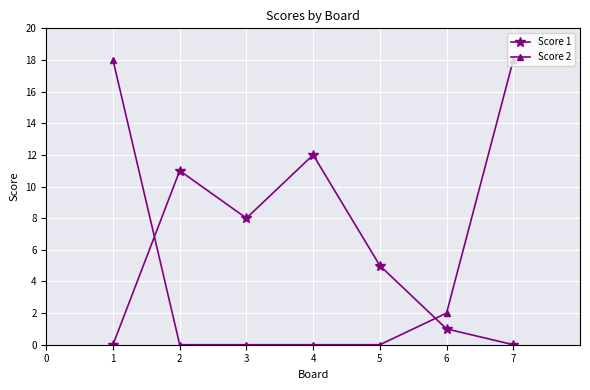

What is the difference between the maximum and second lowest values in the Score 2 series?

18